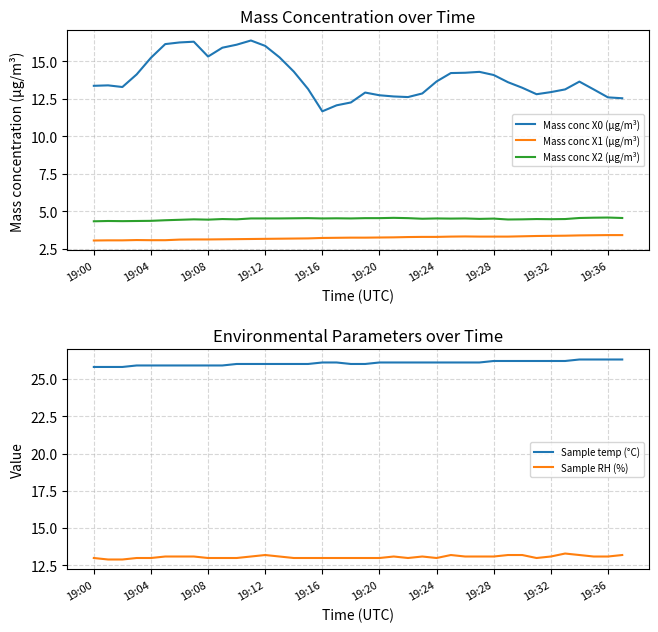

True or false: Mass conc X1 (μg/m³) and Mass conc X2 (μg/m³) cross at least once.

False